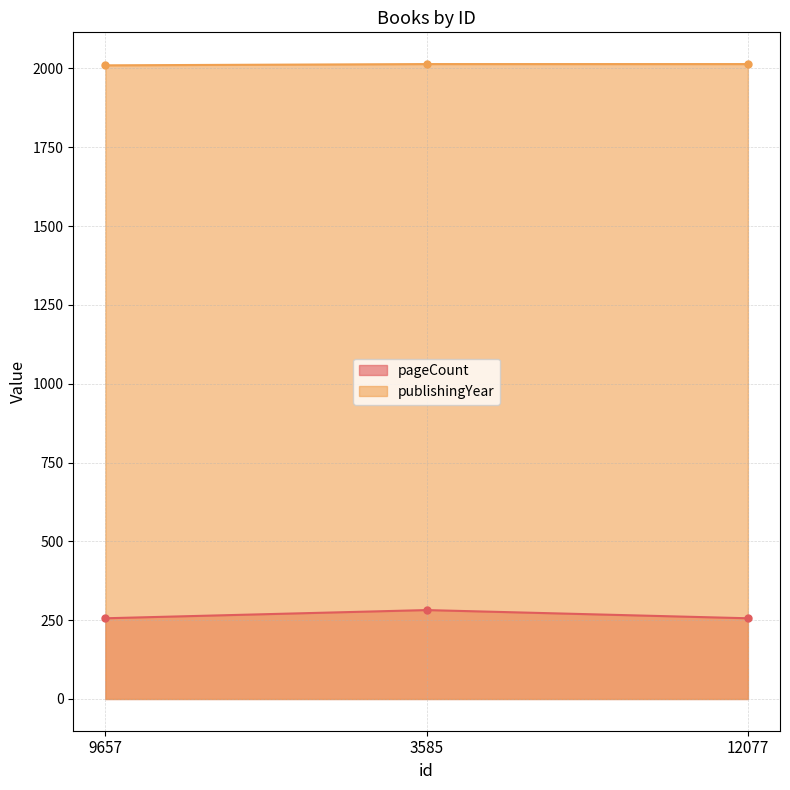

Is it true that publishingYear equals 2014 at 3585?

True